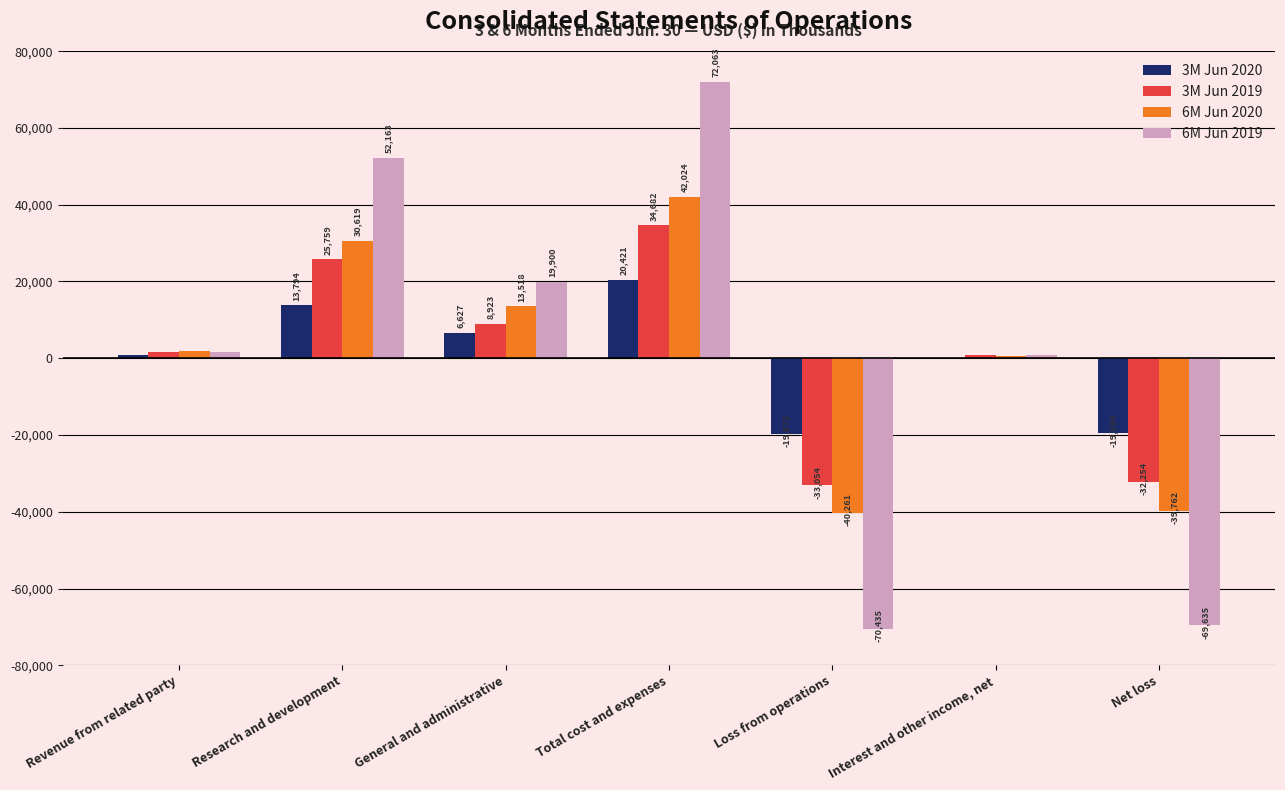

Between Research and development and Loss from operations, which series saw the biggest shift?

6M Jun 2019